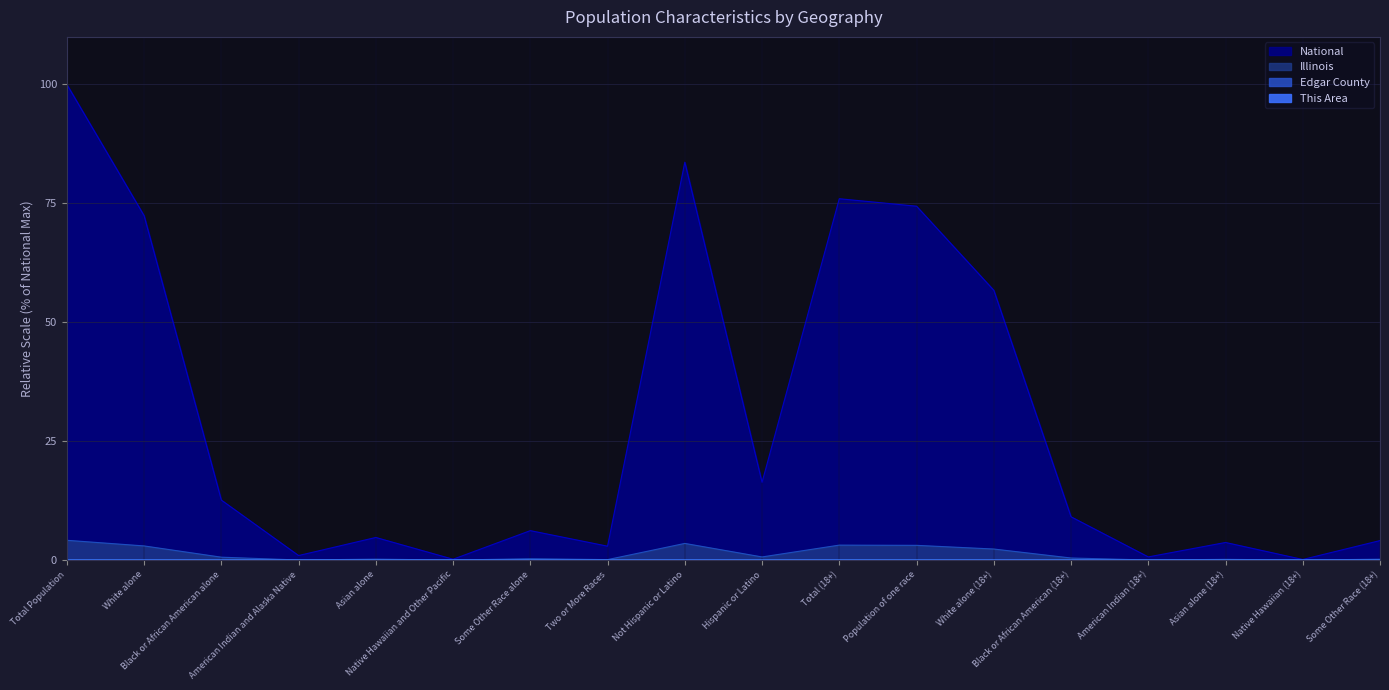

At Some Other Race (18+), list the series in order from smallest to largest.

This Area, Edgar County, Illinois, National